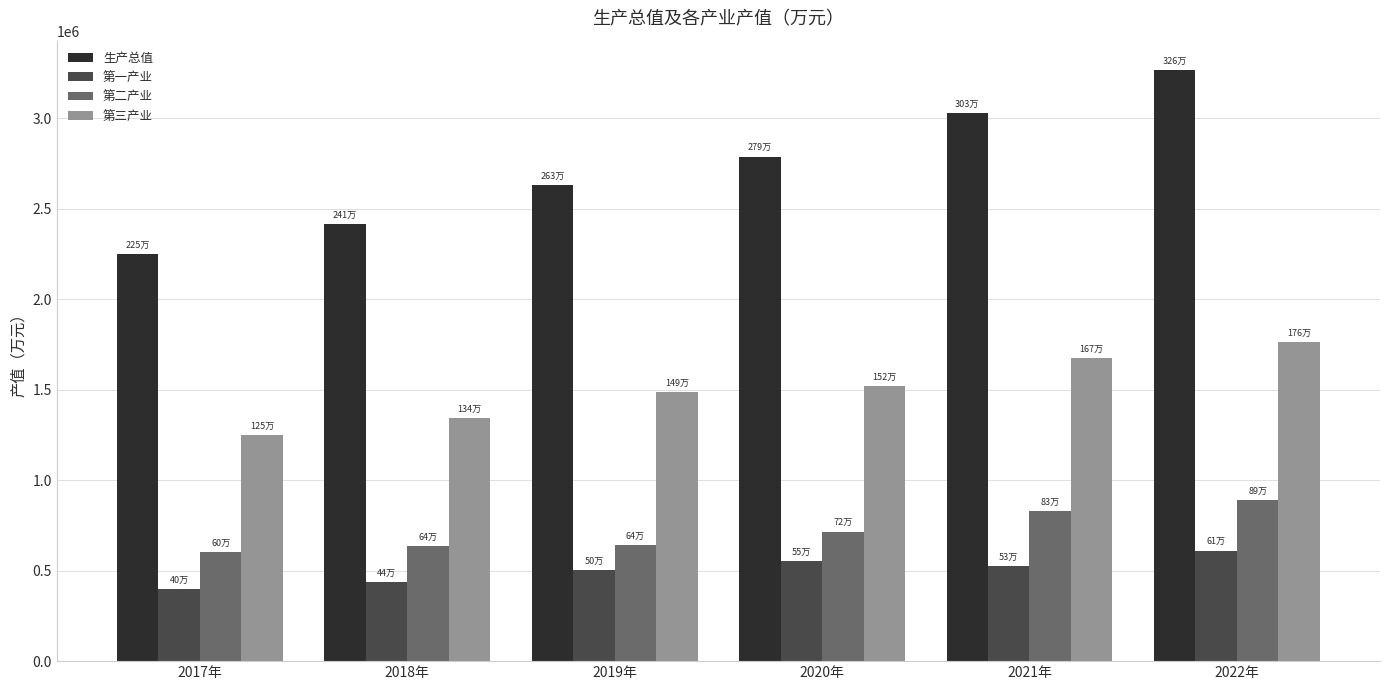

What is the spread (max minus min) of values at 2017年?

1853794.7